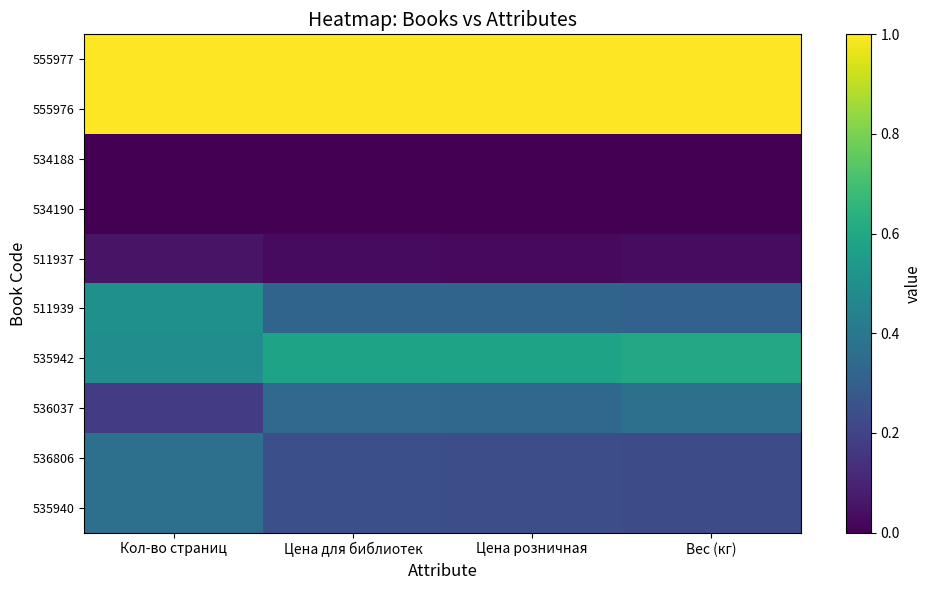

At which category is the sum across all series the highest?

Кол-во страниц